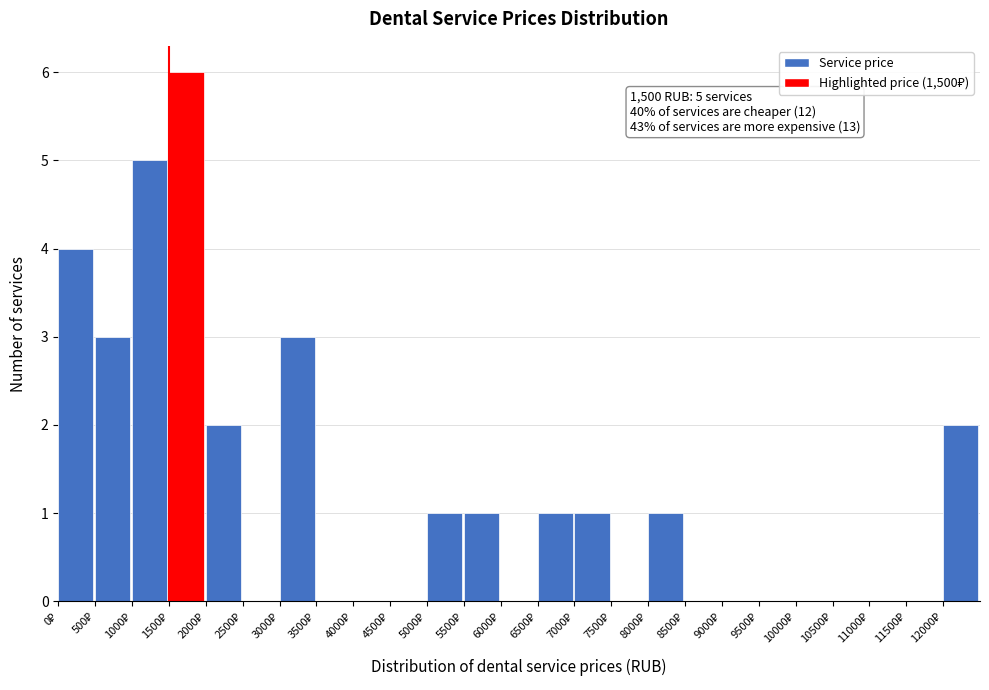

Over which range of the x-axis is the bar tallest?

1500 to 2000